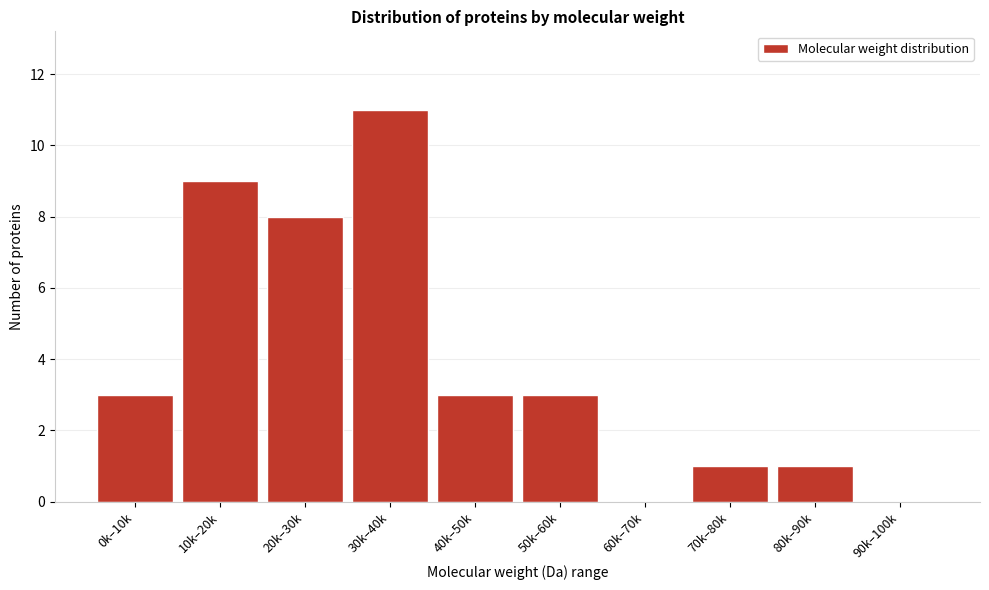

Reading left to right, what are all the values shown in this chart?

0k–10k=3	10k–20k=9	20k–30k=8	30k–40k=11	40k–50k=3	50k–60k=3	60k–70k=0	70k–80k=1	80k–90k=1	90k–100k=0